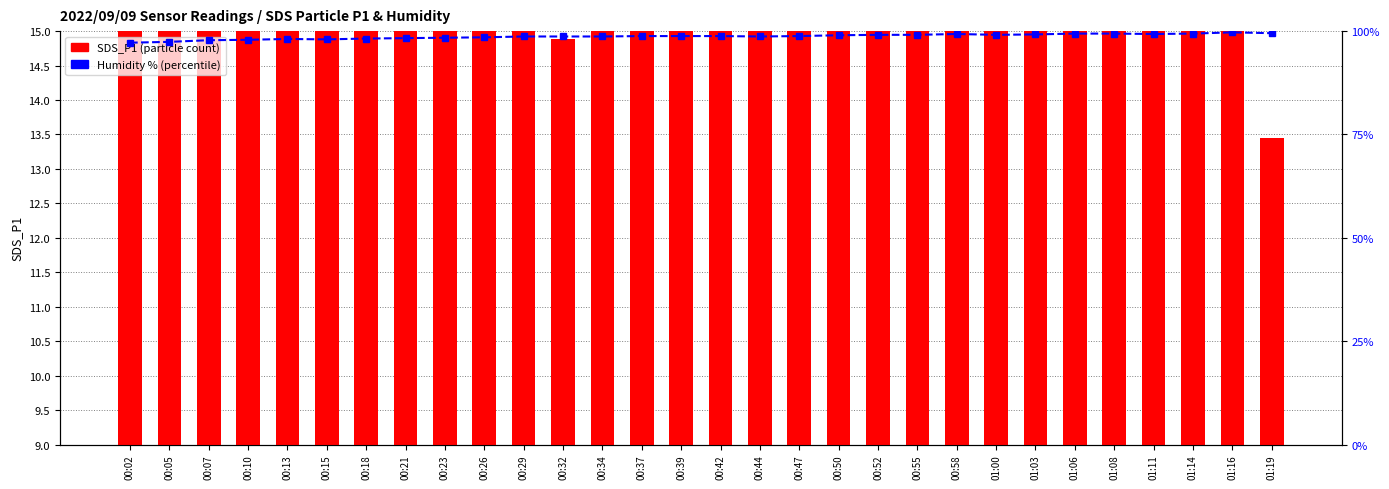

Read the Humidity (%) value at 00:50.

99.0